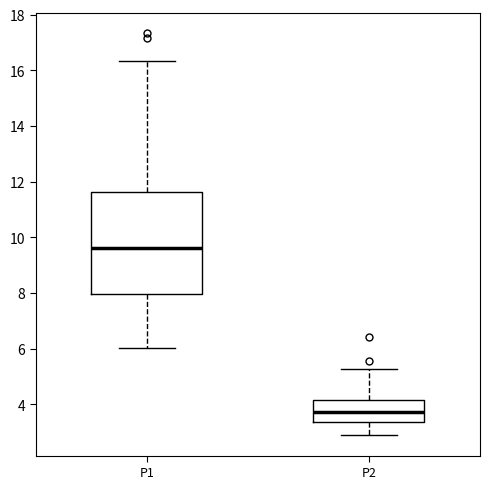

Reading left to right, read every box against the y-axis: the position of its median line, the range the box covers, and the ends of its whiskers. The values are not printed on the chart, so give them approximately, as read against the axis.

P1: median 9.6, box 8.0 to 11.6, whiskers 6.0 to 16.4
P2: median 3.8, box 3.4 to 4.2, whiskers 2.8 to 5.2